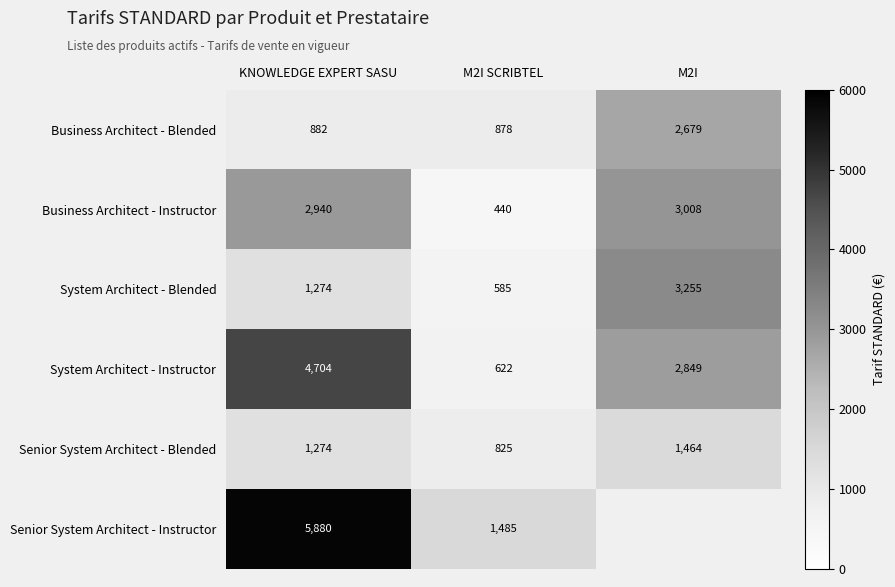

Is it true that Senior System Architect - Blended equals 2282 at KNOWLEDGE EXPERT SASU?

False